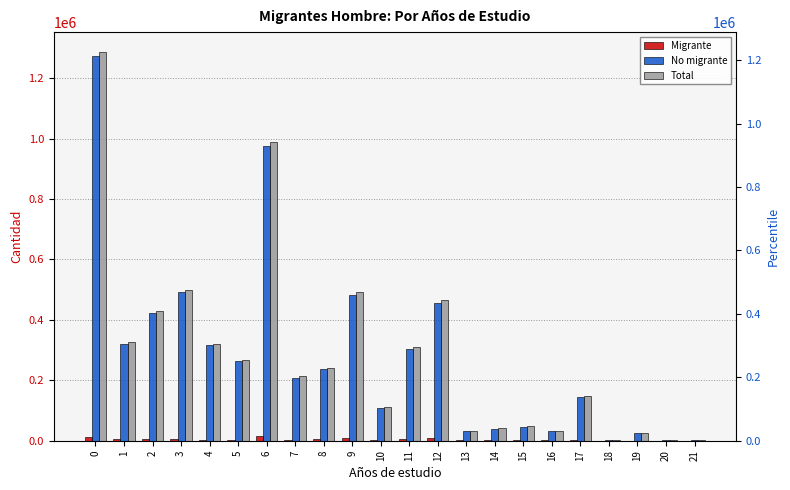

Which category has the highest value in the Migrante series?

6